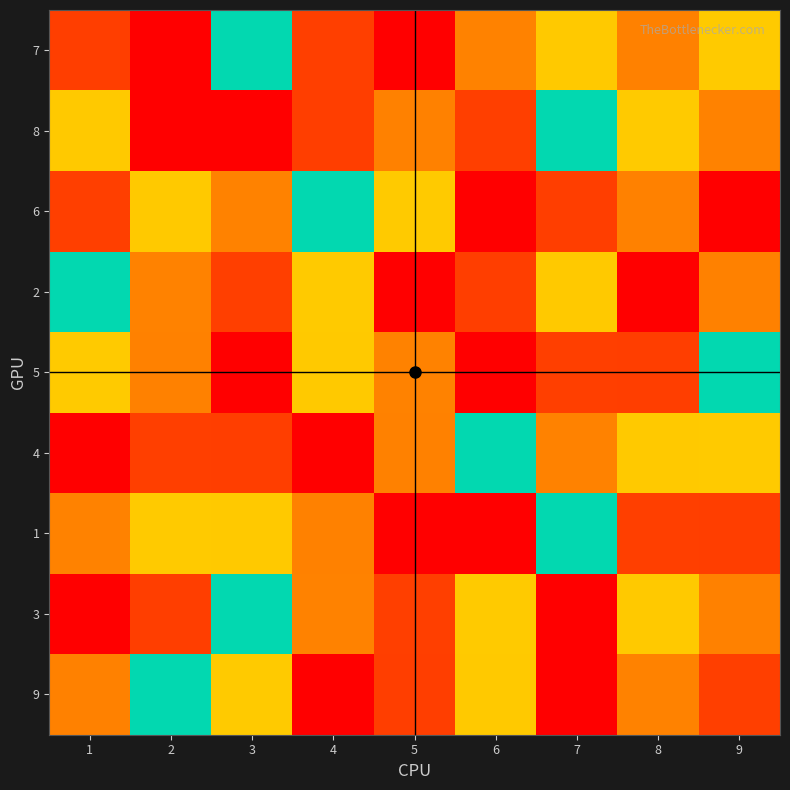

What is the minimum value shown in the chart?

1